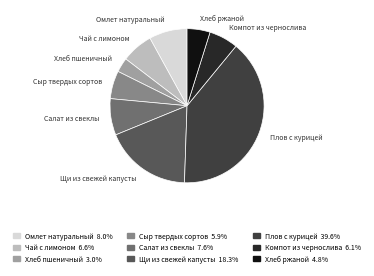

Count the number of slices in the pie.

9